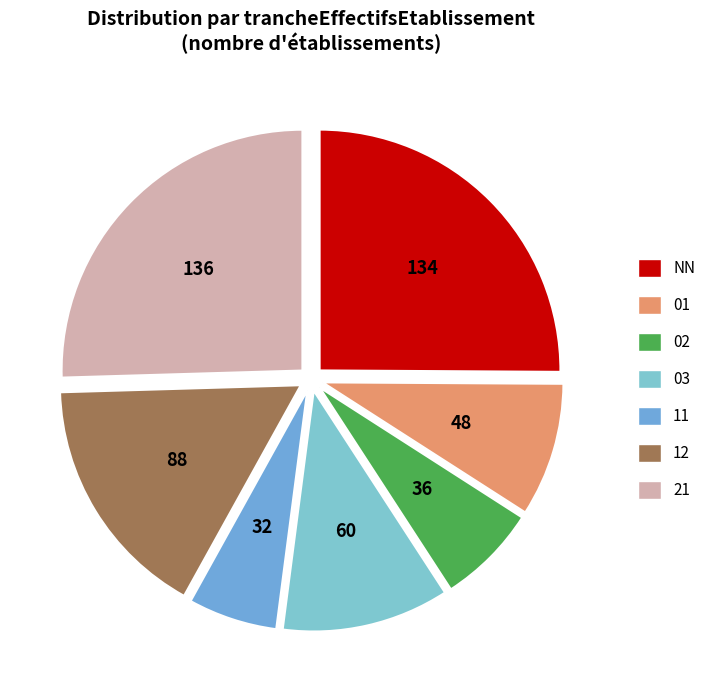

How many slices are in this pie chart?

7